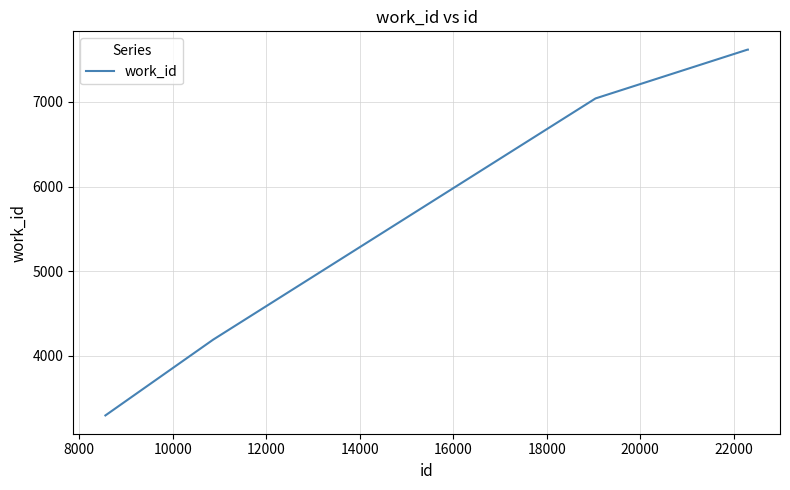

What is the smallest value displayed?

3294